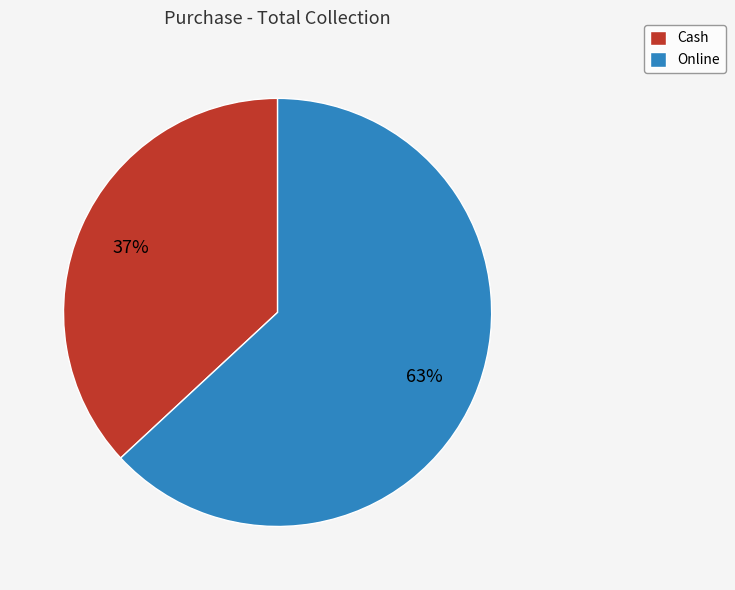

Count the number of slices in the pie.

2